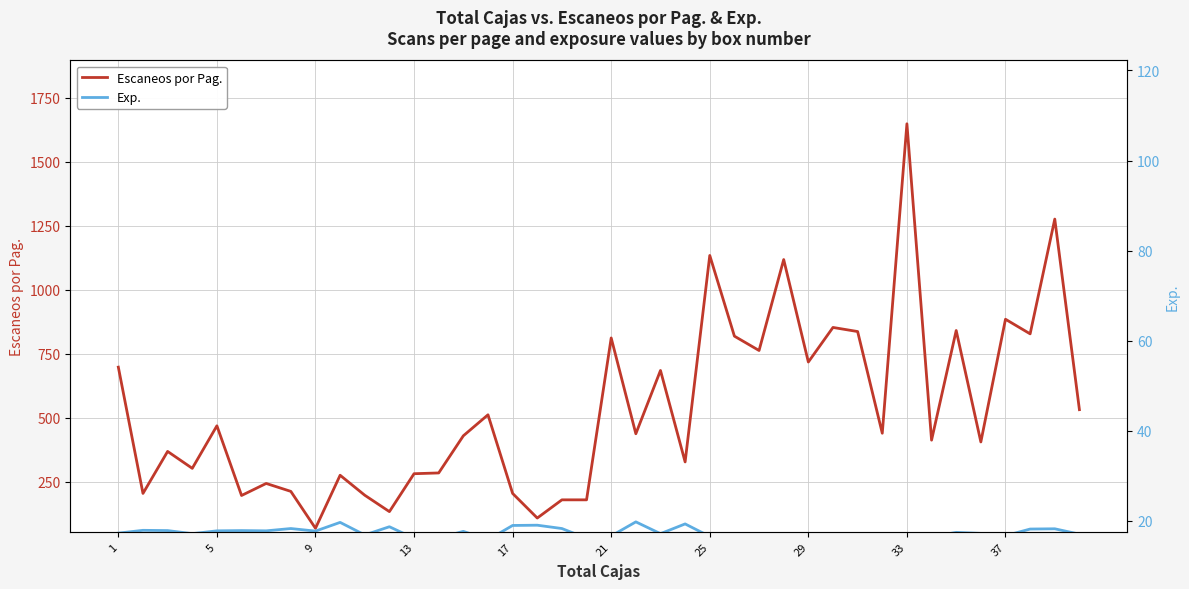

What is the maximum value for Escaneos por Pag.?

1648